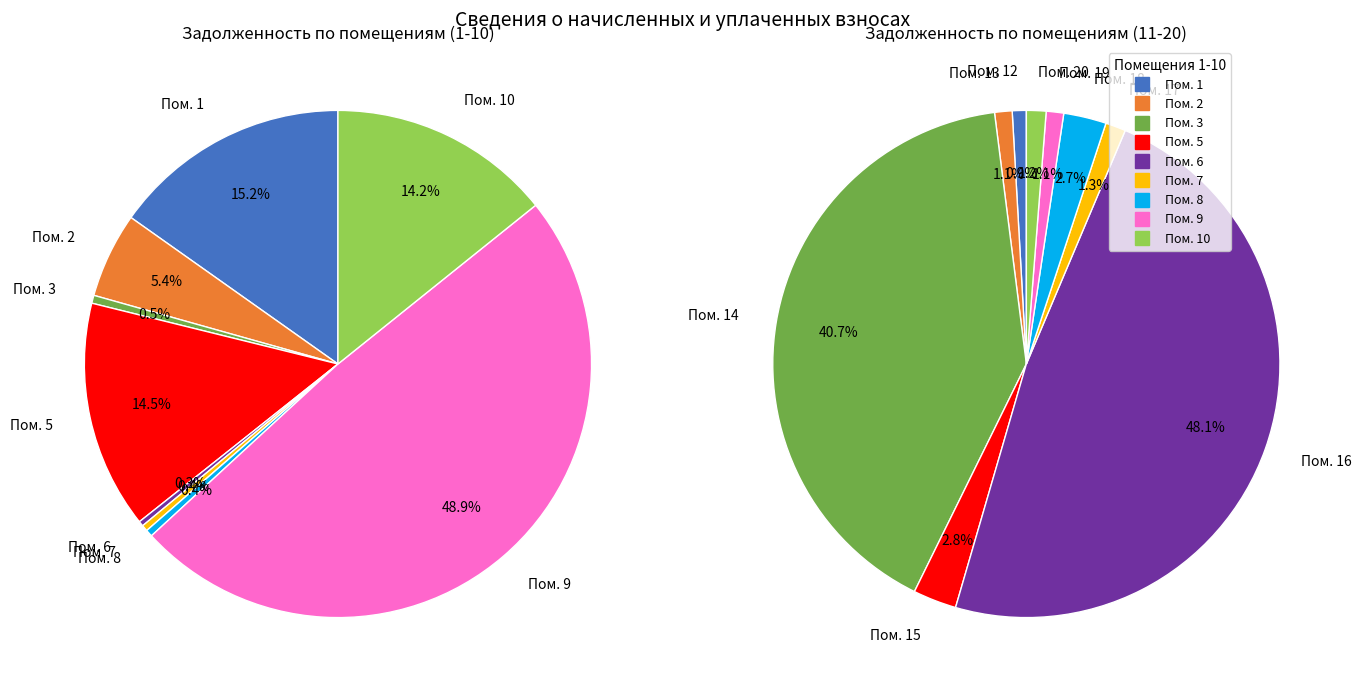

How many slices are in this pie chart?

20